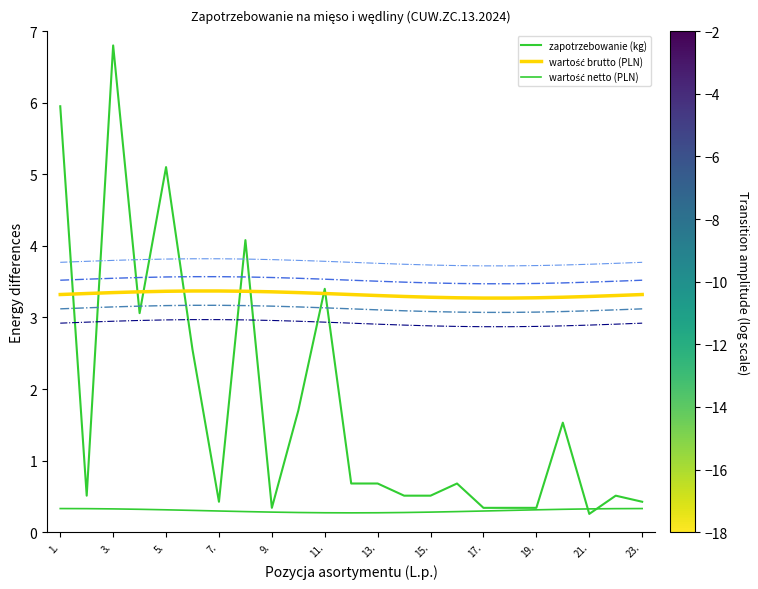

What is the average value of the wartość netto (PLN) series?

0.3